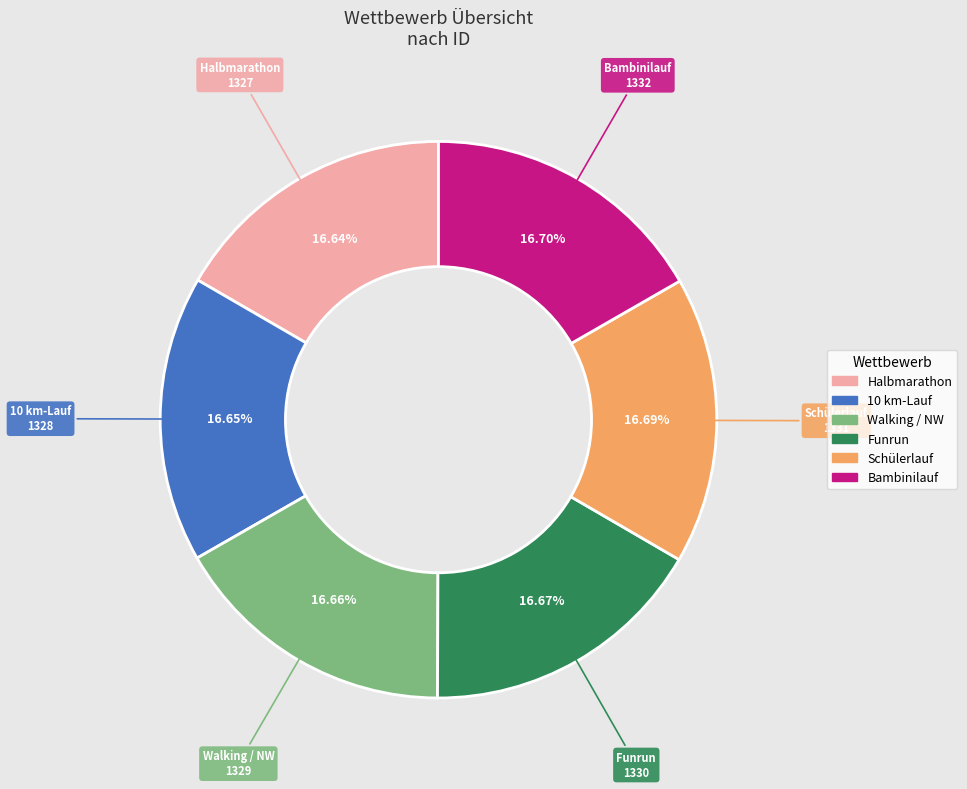

Approximately how many times larger is the value at Schülerlauf compared to Walking / NW?

1.0